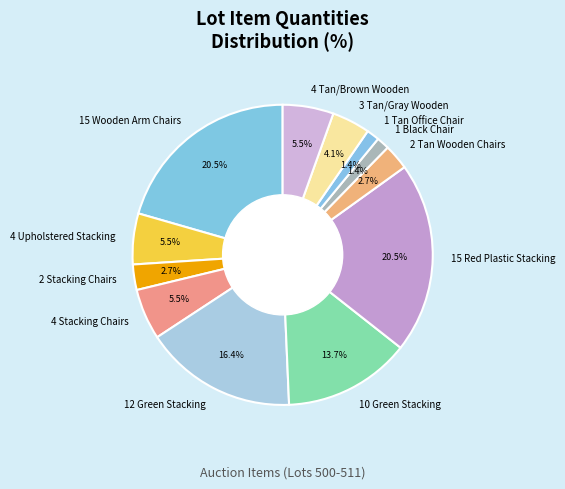

Is it true that 15 Red Plastic Stacking is 31% of the pie?

False